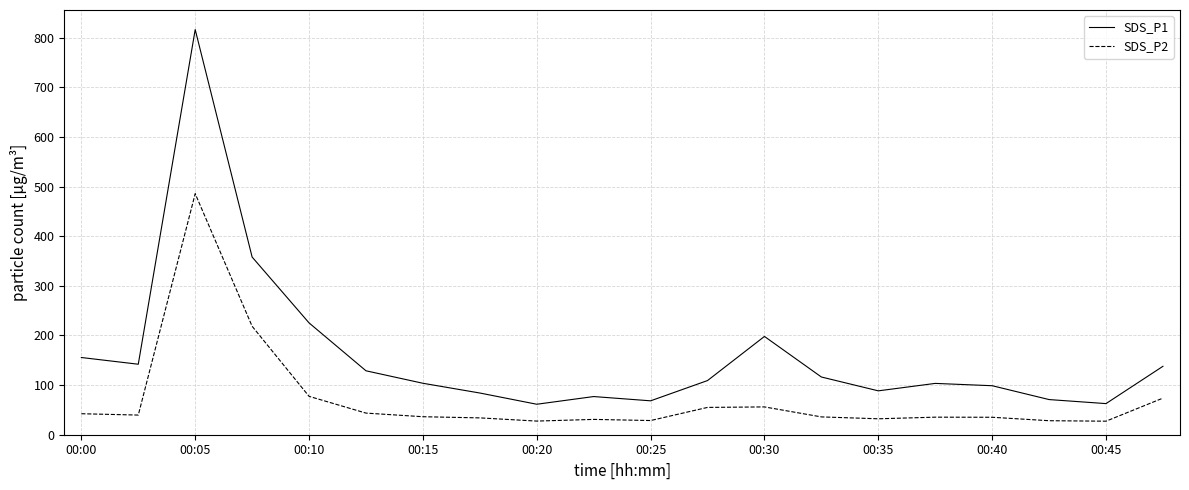

Which series has the largest total across all categories?

SDS_P1